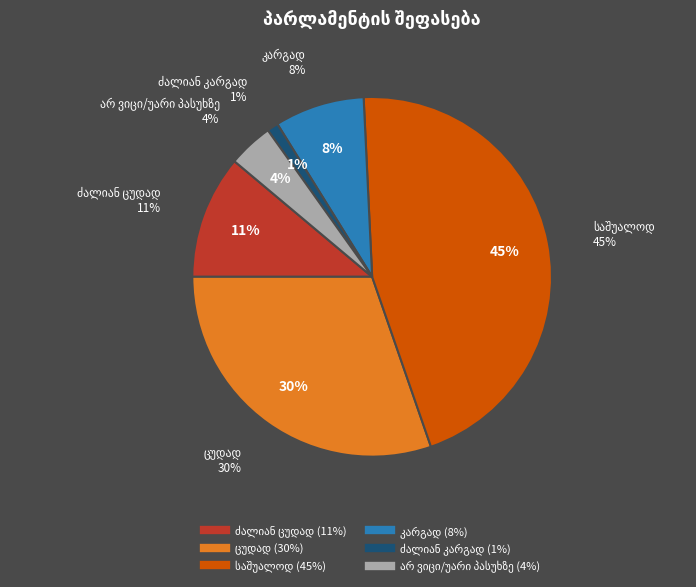

What is the ratio of the value at ცუდად to the value at კარგად?

3.8